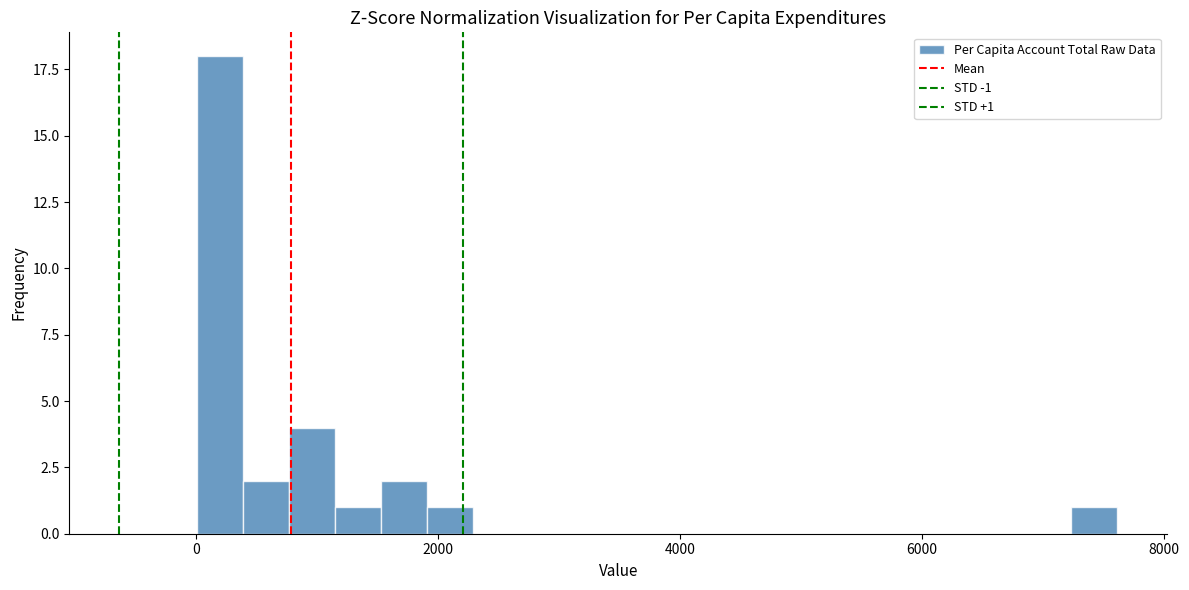

Read against the x-axis, roughly where is the centre of the tallest bar?

200